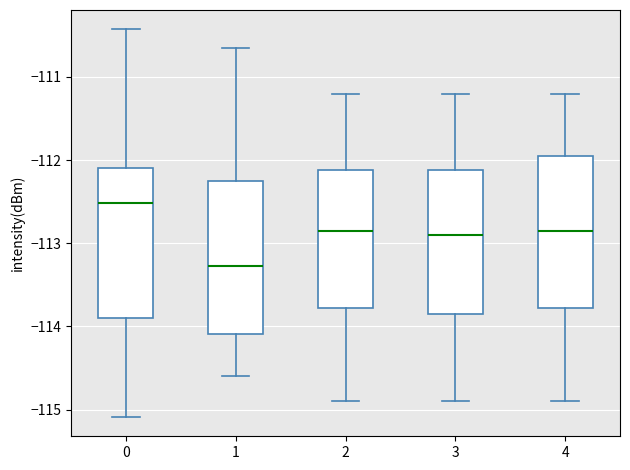

Which box has the highest median line?

0